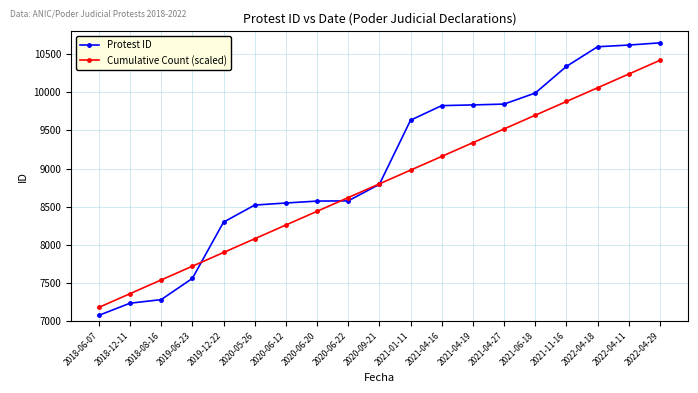

What is the label of the 14th point from the left?

2021-04-27